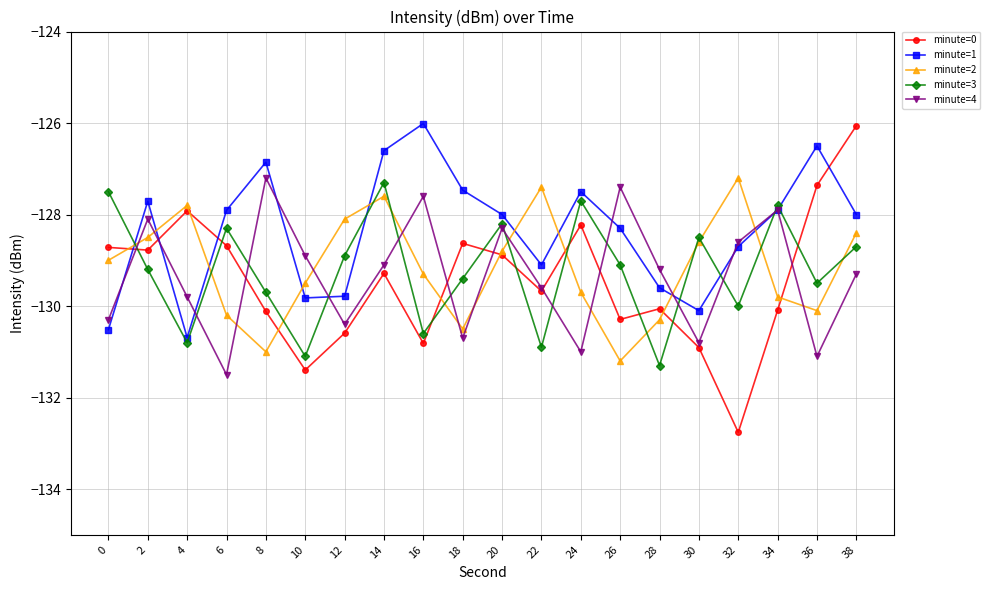

Is the value of minute=2 at 24 greater than the value of minute=3 at 18?

No